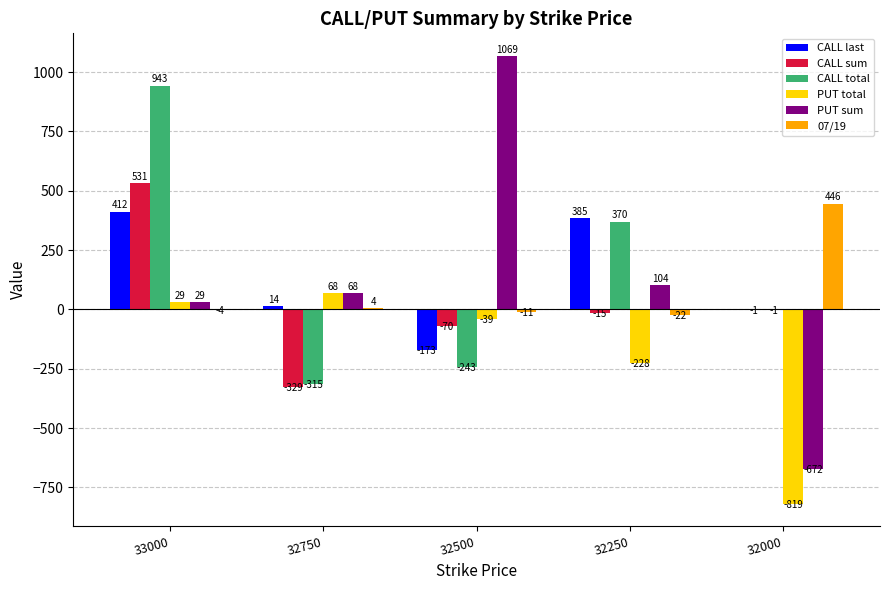

Reading left to right, what are all the values shown in this chart?

CALL last: 412	14	-173	385	0
CALL sum: 531	-329	-70	-15	-1
CALL total: 943	-315	-243	370	-1
PUT total: 29	68	-39	-228	-819
PUT sum: 29	68	1069	104	-672
07/19: -4	4	-11	-22	446